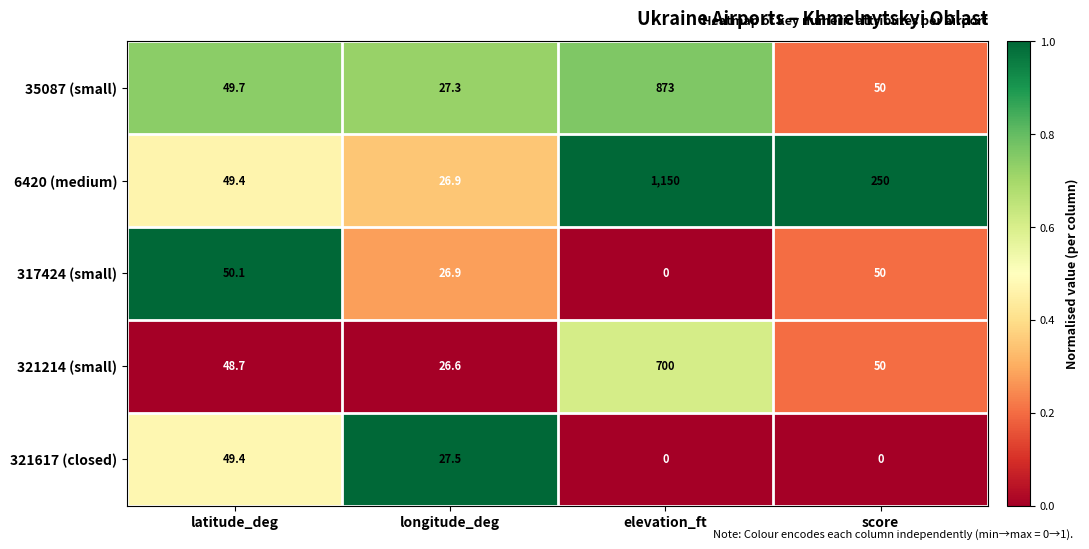

At how many categories does at least one series exceed 0?

4